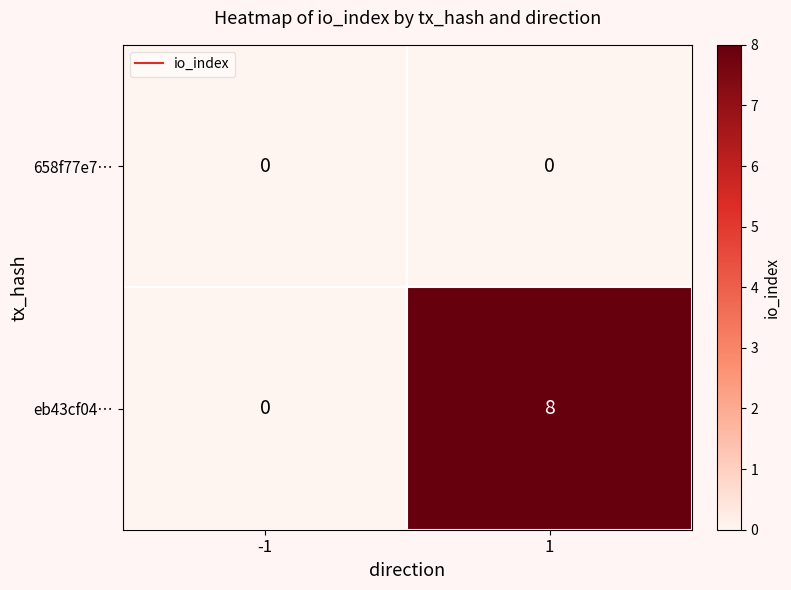

What is the sum of all eb43cf04… values?

8